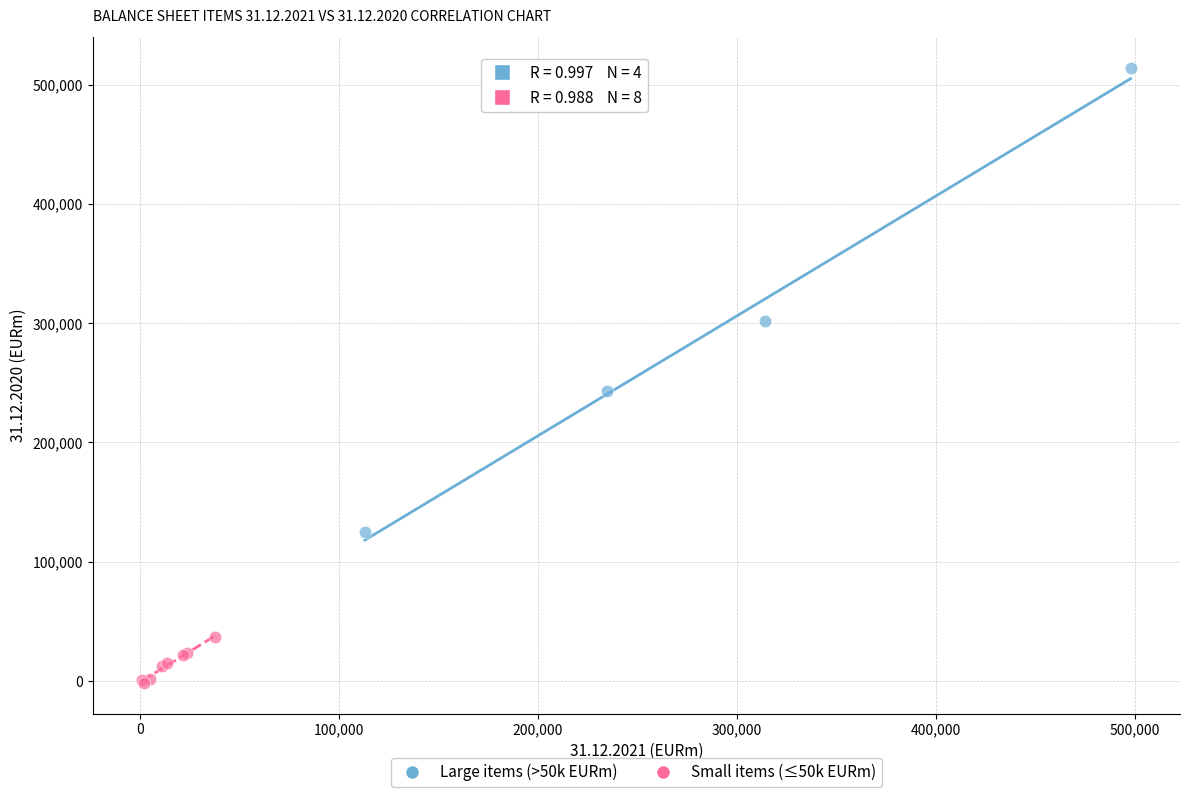

Which series has the widest spread of Y values?

Large items (>50k EURm)